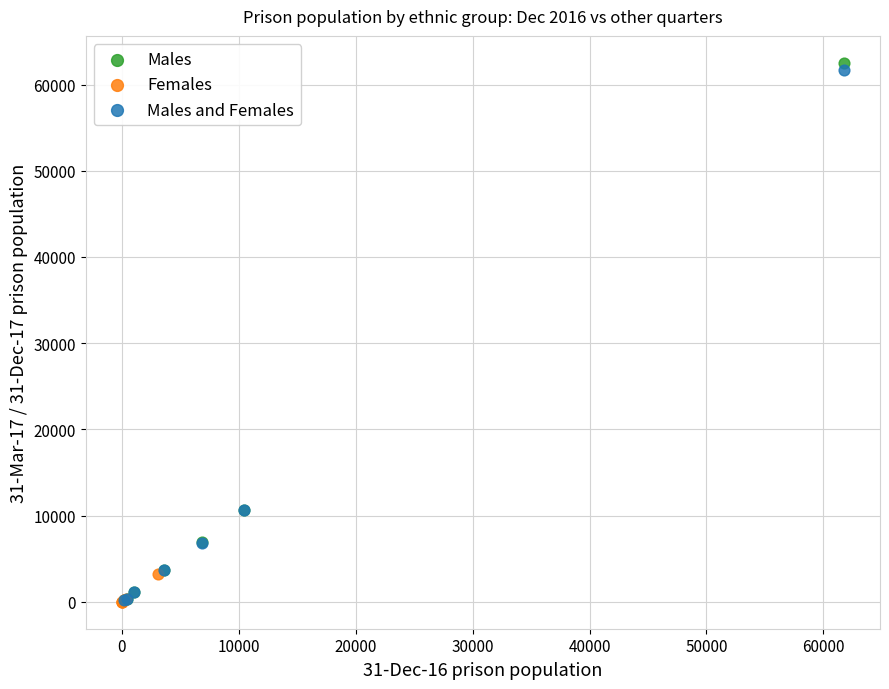

Which series has the largest Y range (max minus min)?

Males